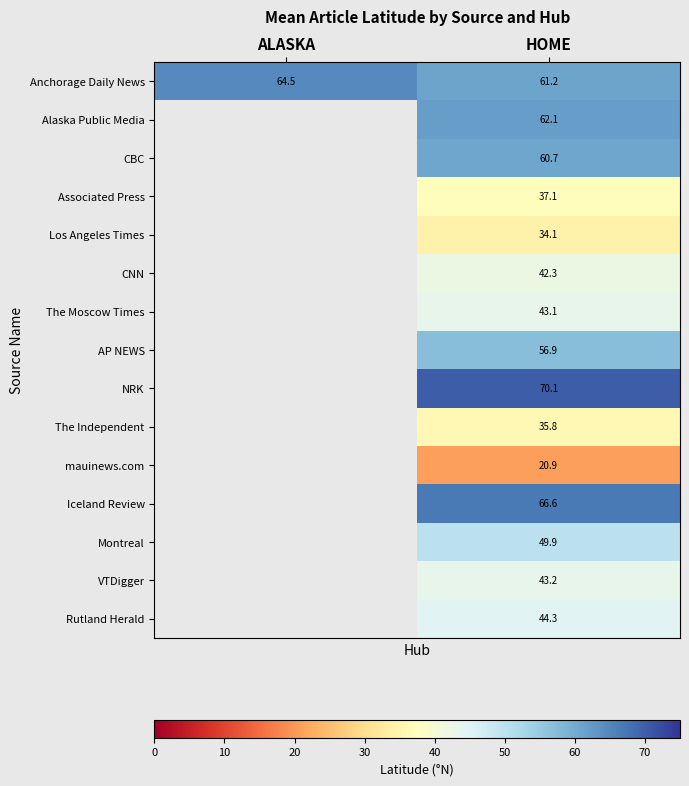

Rank the series at HOME from highest to lowest value.

NRK, Iceland Review, Alaska Public Media, Anchorage Daily News, CBC, AP NEWS, Montreal, Rutland Herald, VTDigger, The Moscow Times, CNN, Associated Press, The Independent, Los Angeles Times, mauinews.com